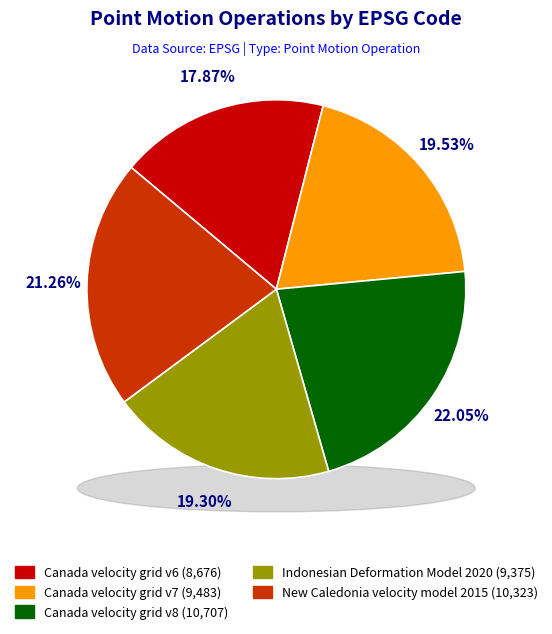

Is there any slice that represents more than half of the pie?

No